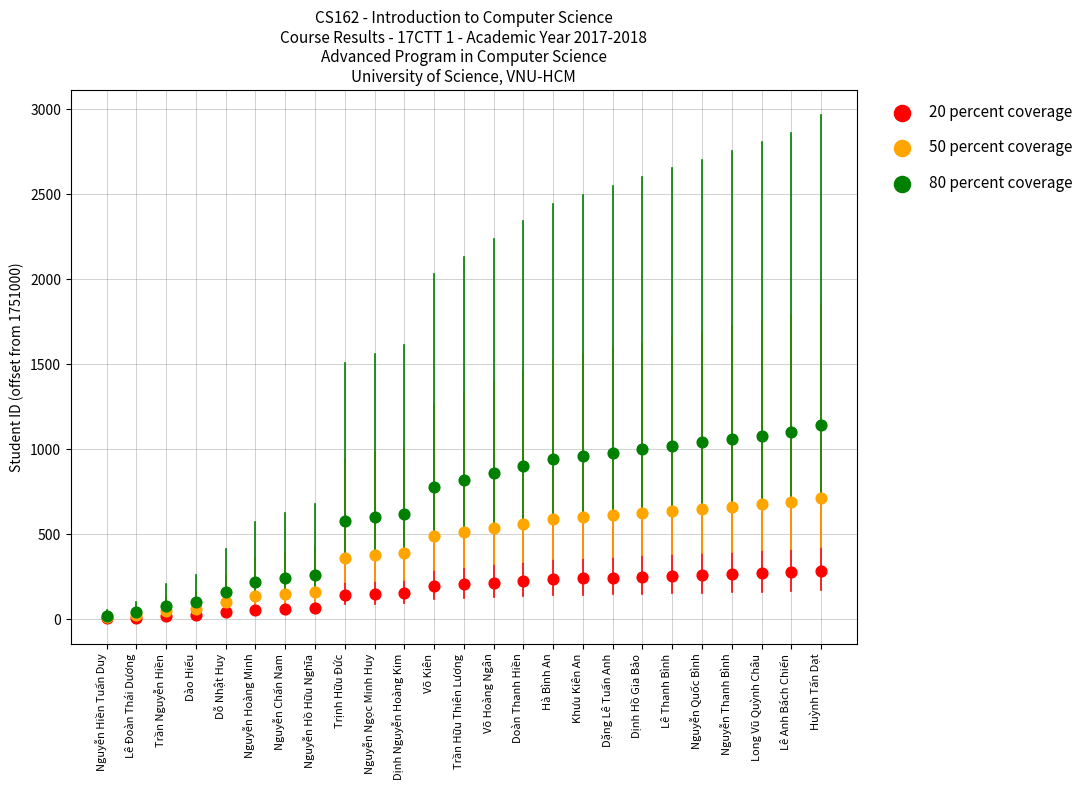

What are all the series names shown in the legend?

20 percent coverage, 50 percent coverage, 80 percent coverage